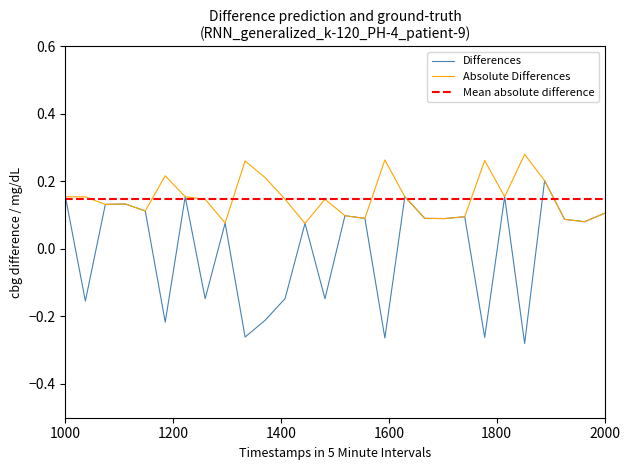

Where does the Differences series first go above 0?

1000